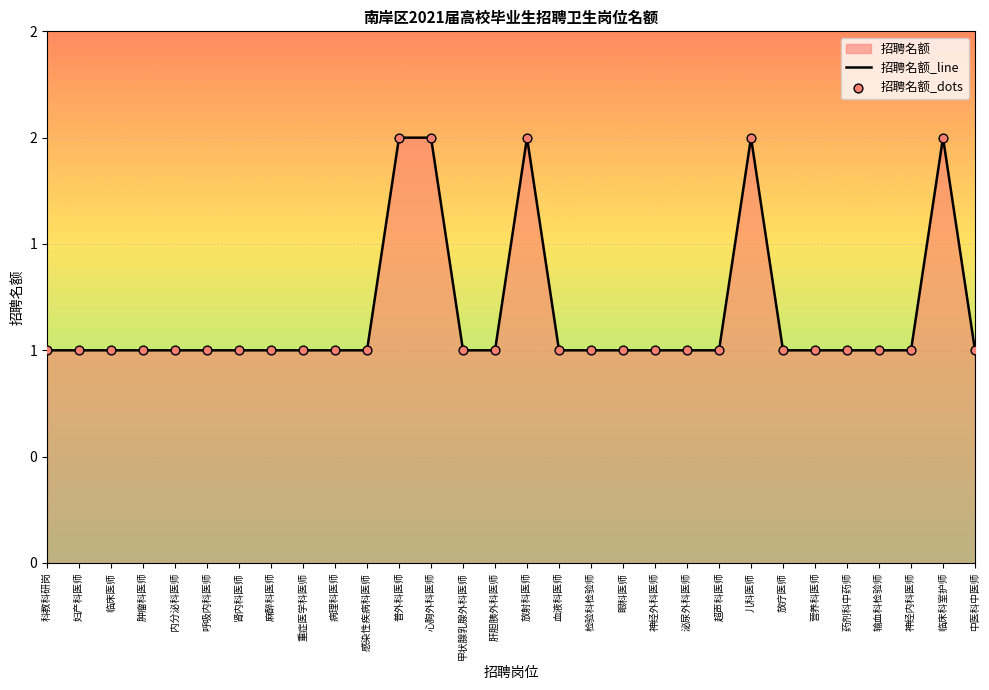

Is the value of 招聘名额_line at 血液科医师 greater than the value of 招聘名额_dots at 放疗医师?

No